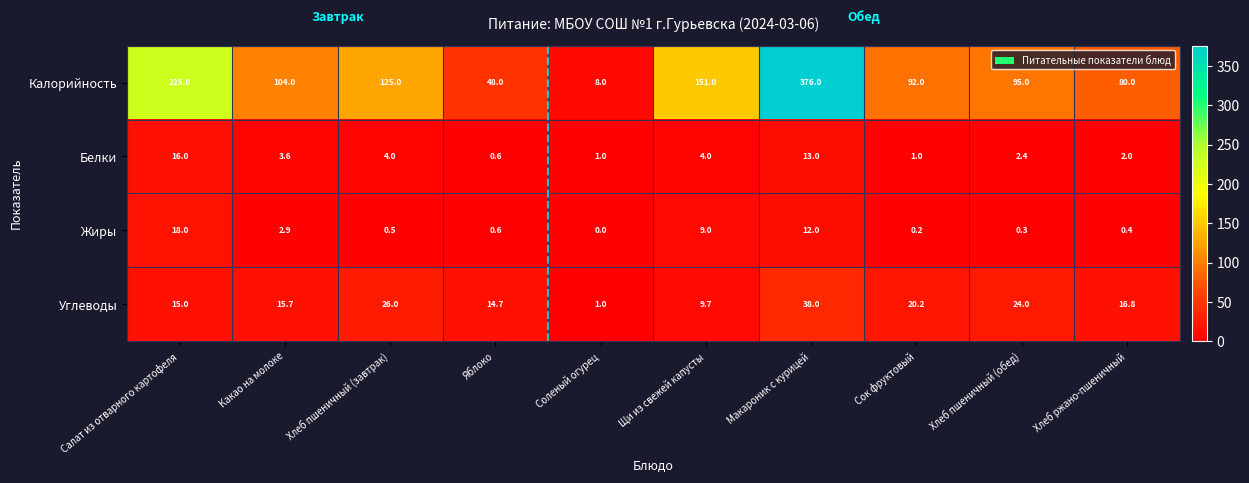

What is the maximum value shown in the chart?

376.0